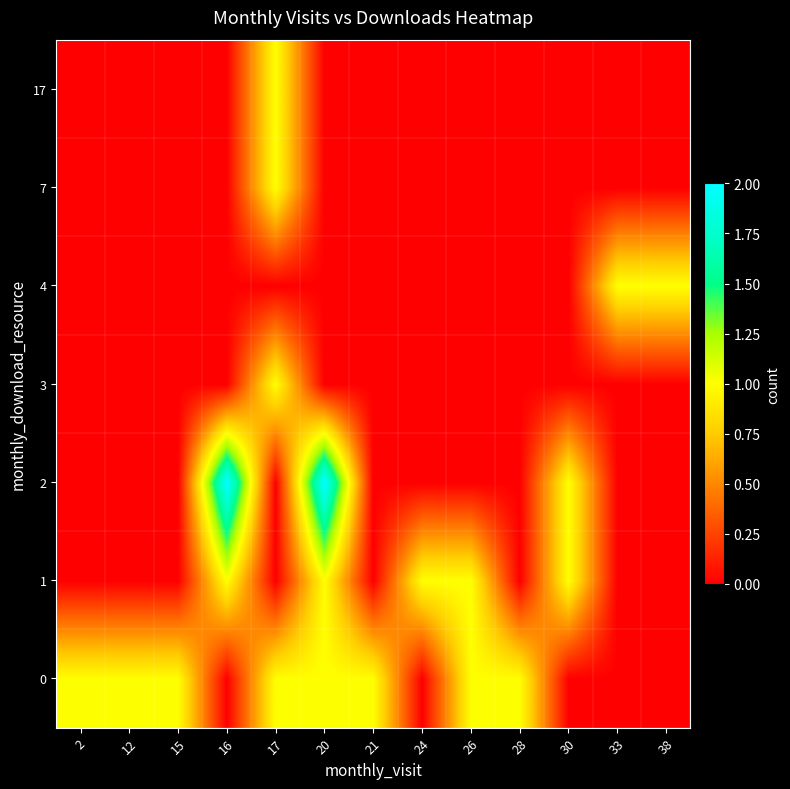

Which has a higher value, 21 or 24?

21